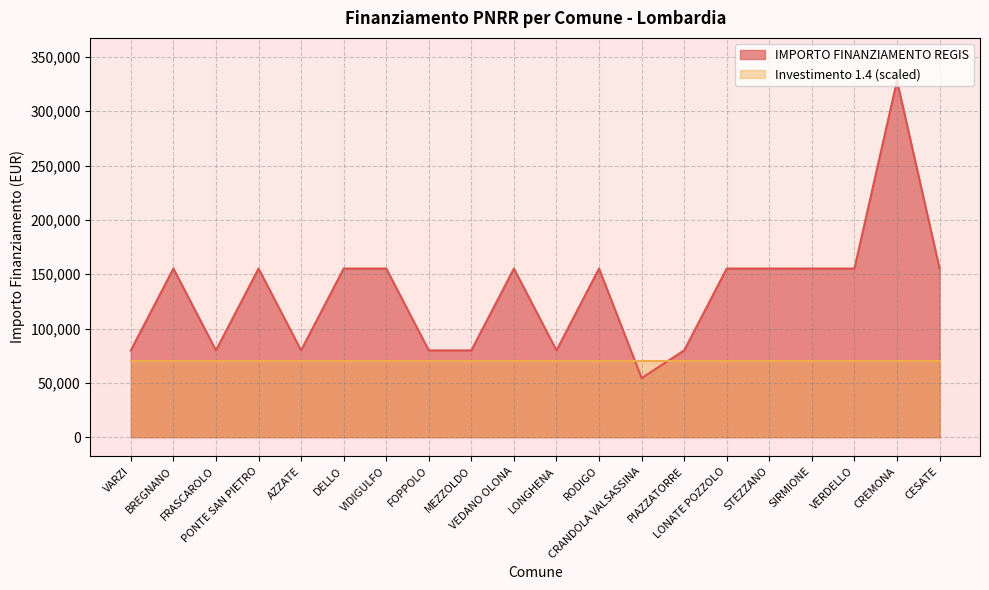

At which label does the data first exceed 155234?

CREMONA